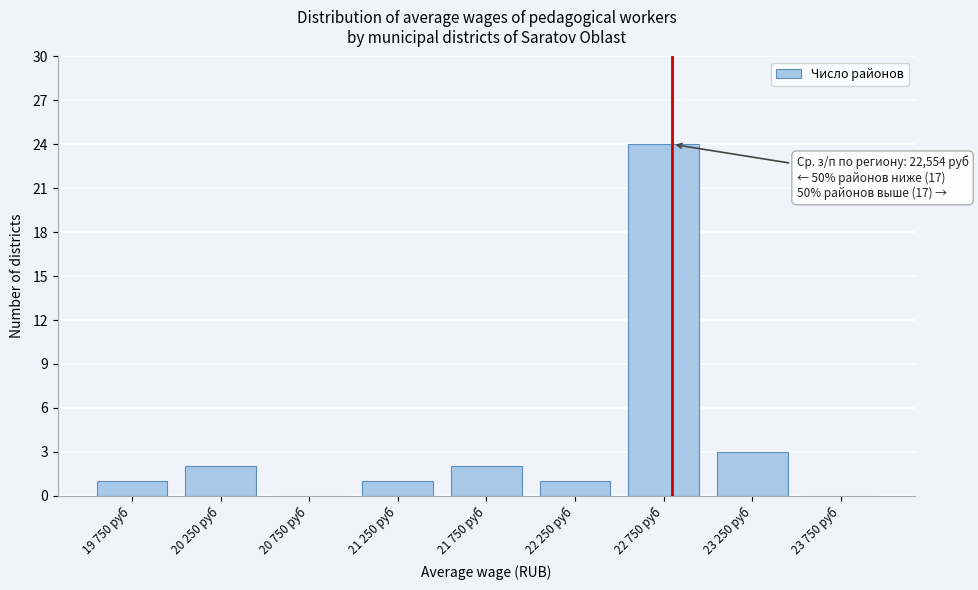

Reading left to right, what are all the values shown in this chart?

19 750 руб=1	20 250 руб=2	20 750 руб=0	21 250 руб=1	21 750 руб=2	22 250 руб=1	22 750 руб=24	23 250 руб=3	23 750 руб=0